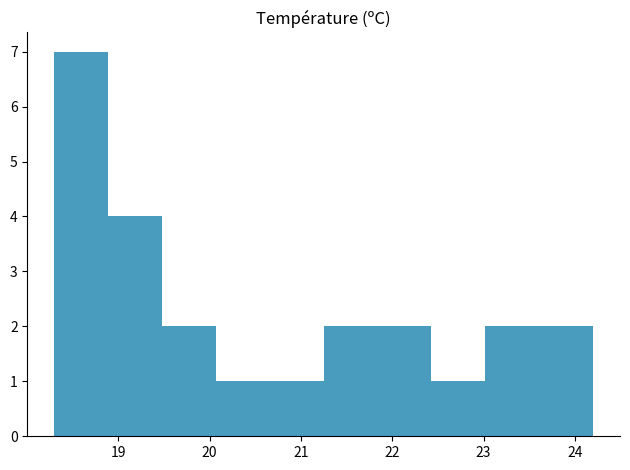

Reading left to right, transcribe this chart: for each bar, give the range it covers on the x-axis and its height. Neither the bar edges nor the heights are printed on the chart, so give them approximately, as read against the axes.

18.30 to 18.89: 7
18.89 to 19.48: 4
19.48 to 20.07: 2
20.07 to 20.66: 1
20.66 to 21.25: 1
21.25 to 21.84: 2
21.84 to 22.43: 2
22.43 to 23.02: 1
23.02 to 23.61: 2
23.61 to 24.20: 2